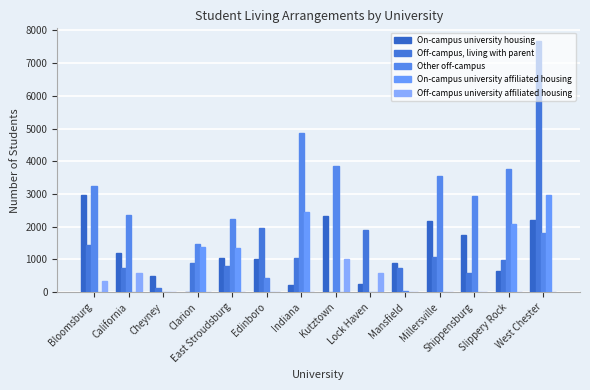

Rank the series at Lock Haven from highest to lowest value.

Off-campus, living with parent, Off-campus university affiliated housing, On-campus university housing, Other off-campus, On-campus university affiliated housing